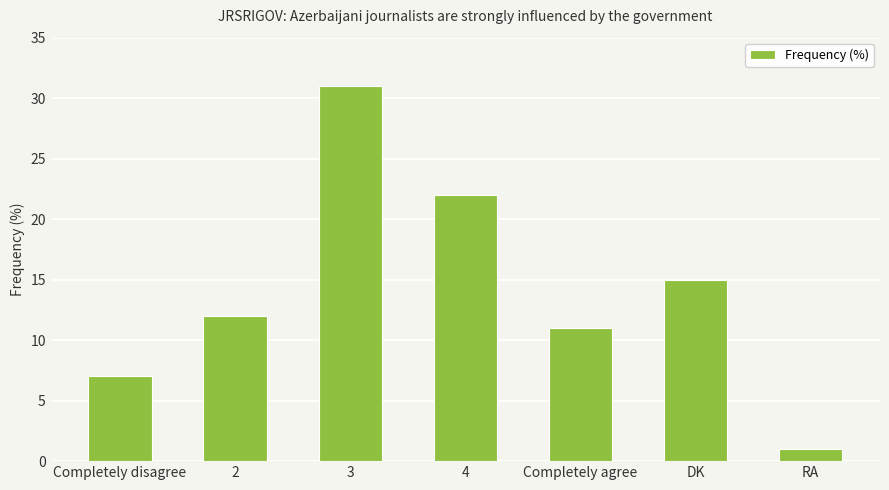

The chart shows a value of 1 at RA. True or false?

True